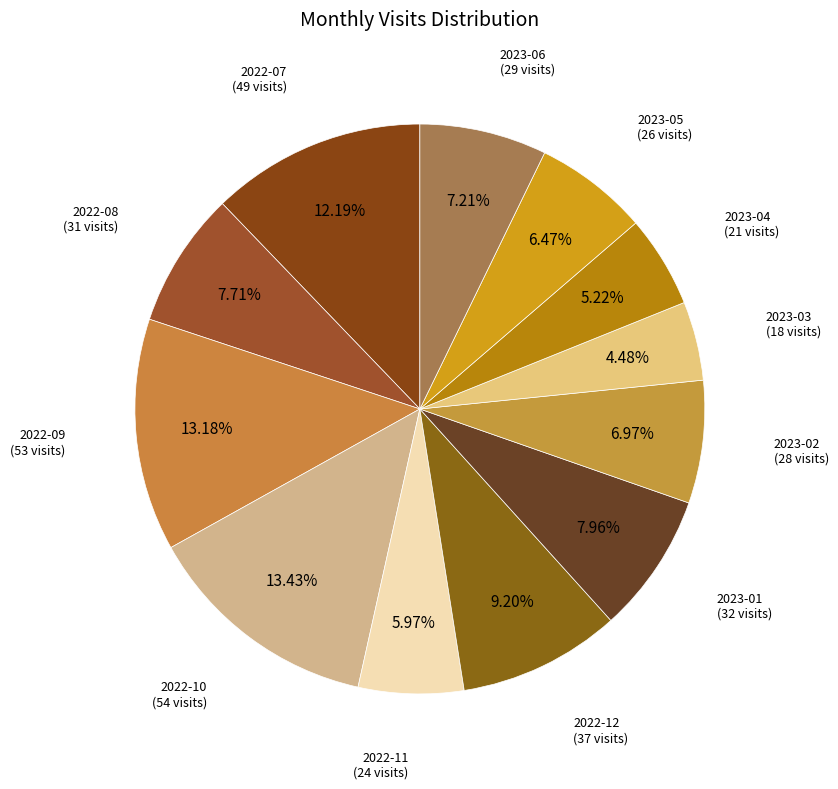

Rank the categories by value from highest to lowest.

2022-10, 2022-09, 2022-07, 2022-12, 2023-01, 2022-08, 2023-06, 2023-02, 2023-05, 2022-11, 2023-04, 2023-03